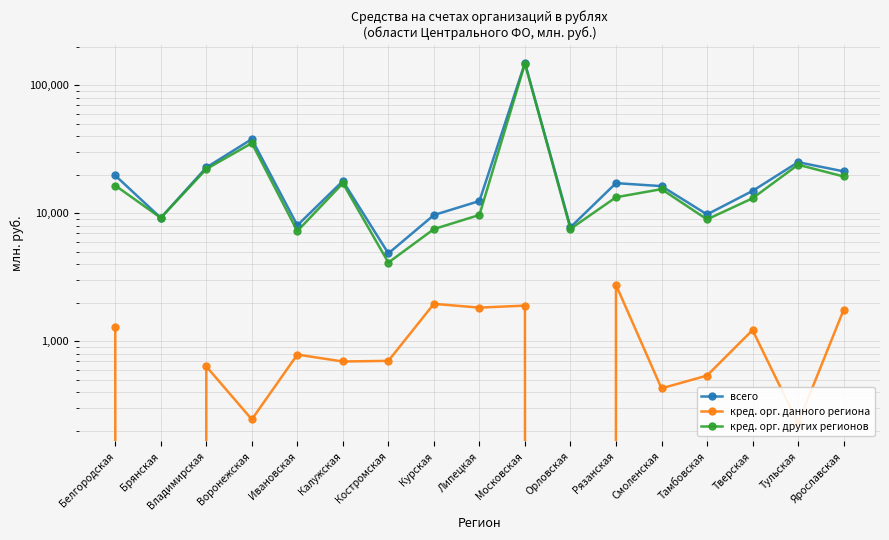

True or false: всего and кред. орг. данного региона intersect in this chart.

False